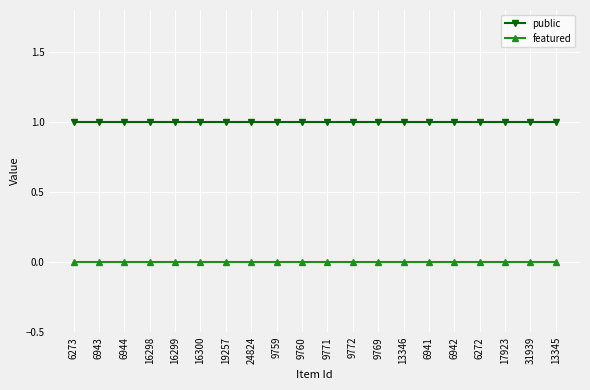

List the series in order of their peak value, lowest first.

featured, public